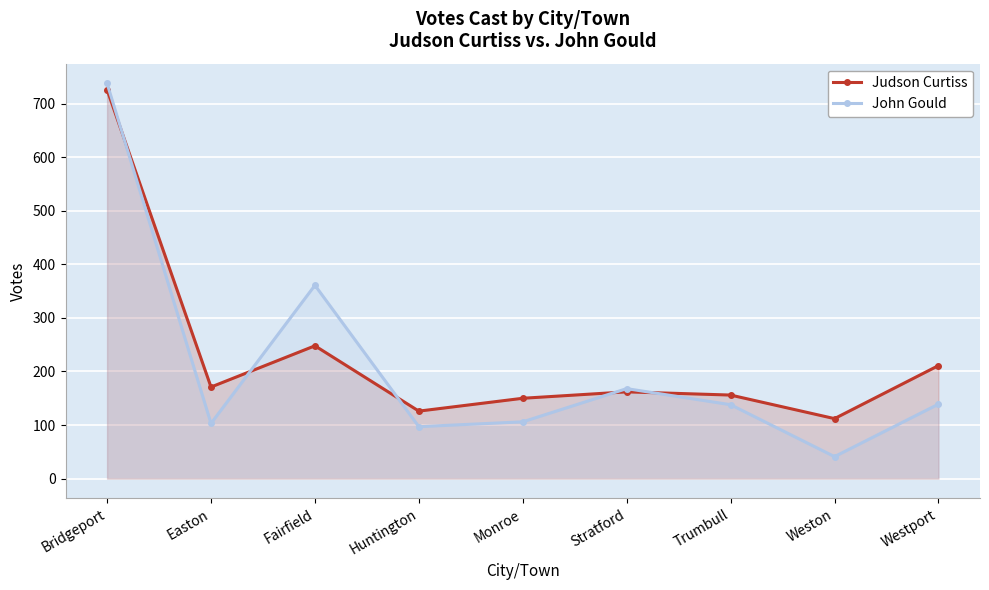

What are all the series names shown in the legend?

Judson Curtiss, John Gould